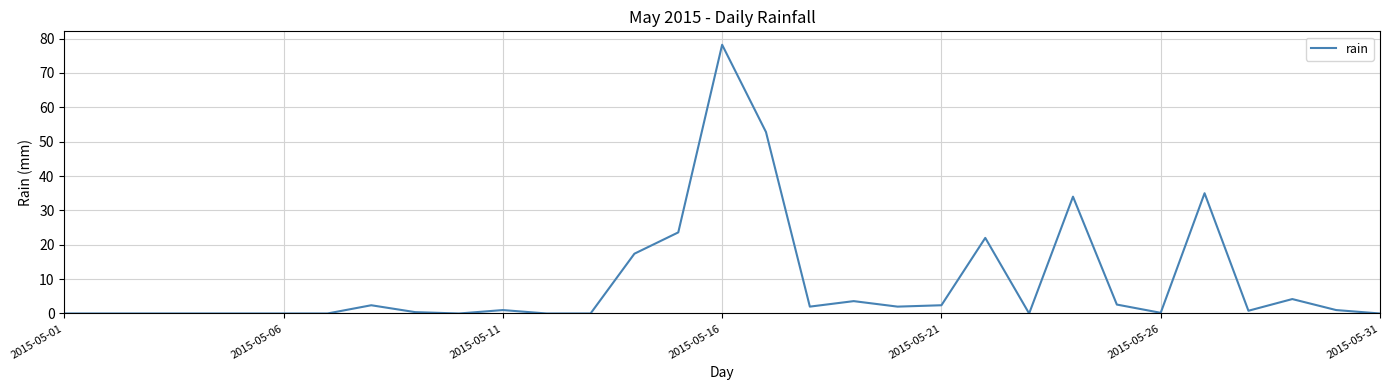

What is the difference between the second highest and minimum values?

52.8